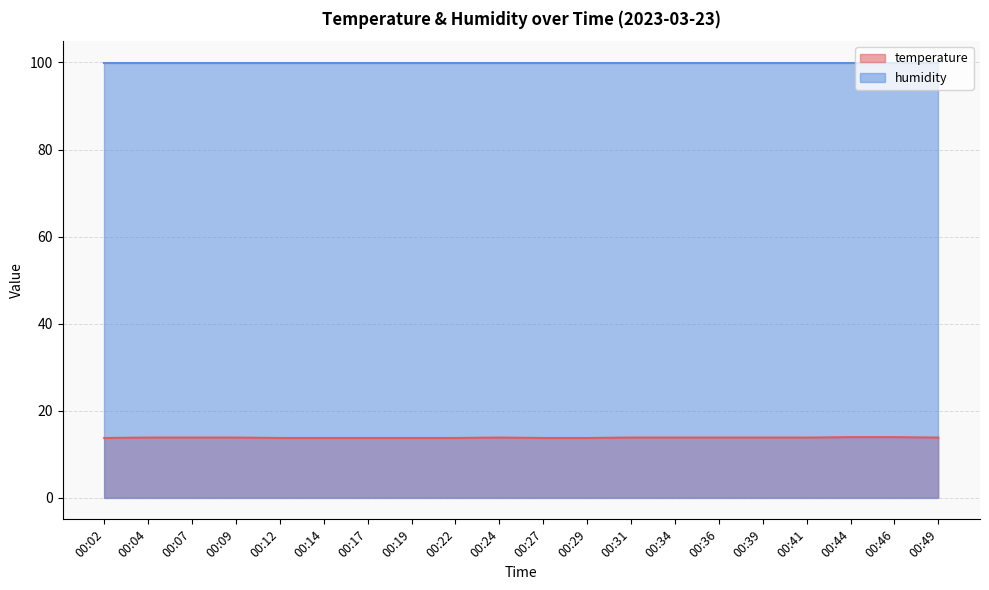

How many values are between 13 and 14?

20